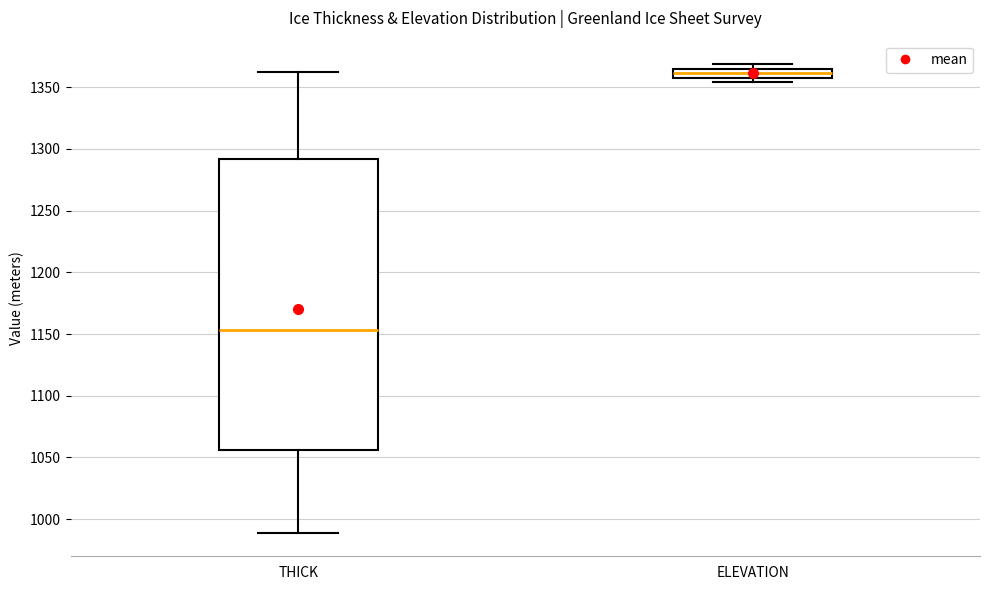

Which box is the tallest, from its lower edge to its upper edge?

THICK